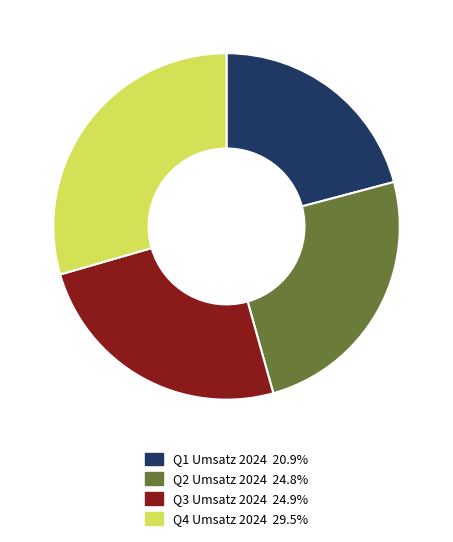

Is Q2 Umsatz 2024 24.8% the majority of the pie?

No